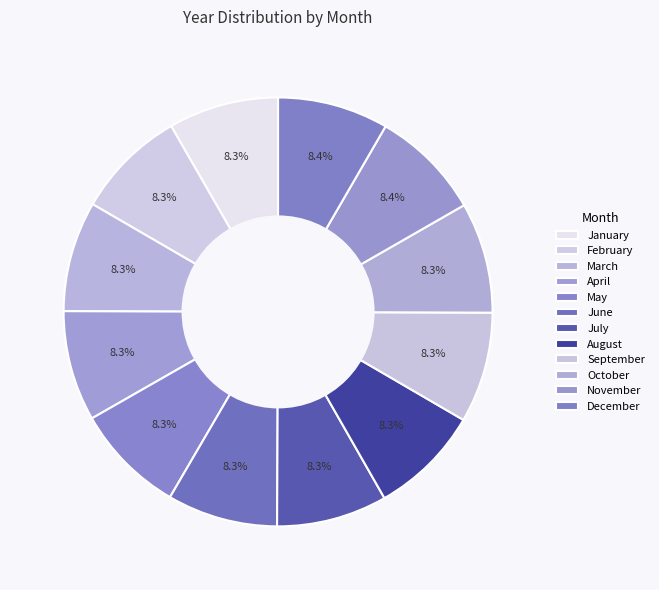

How many slices are in this pie chart?

12